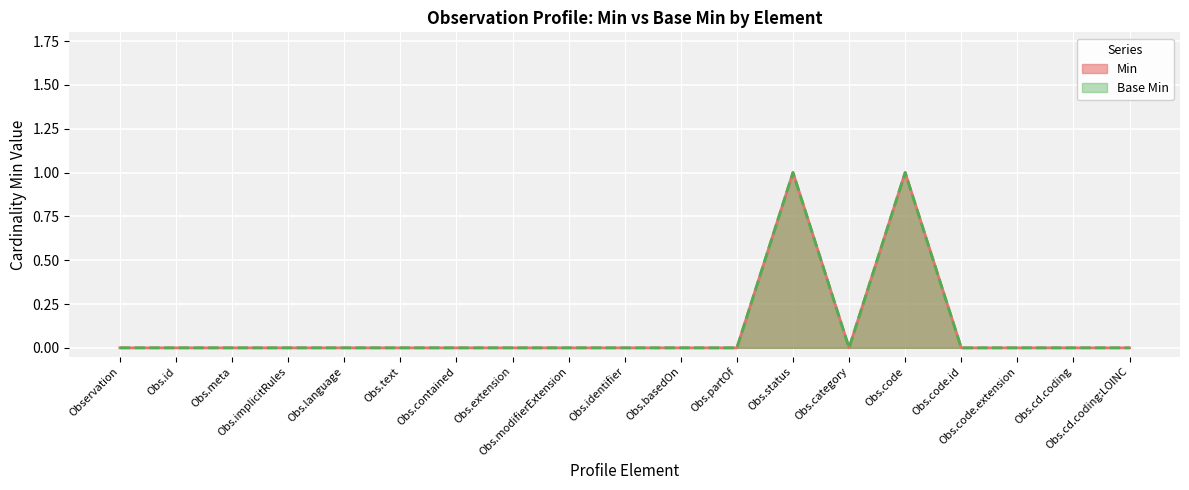

How many series are shown in this chart?

2